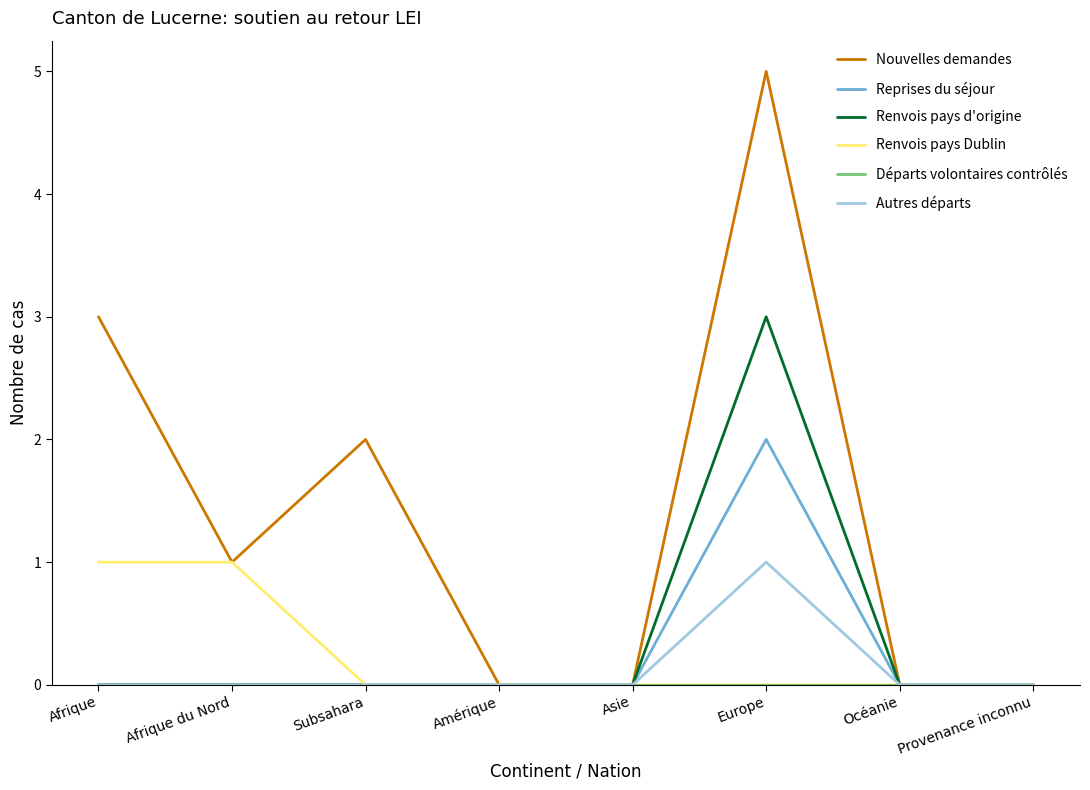

Count the number of categories in the chart.

8